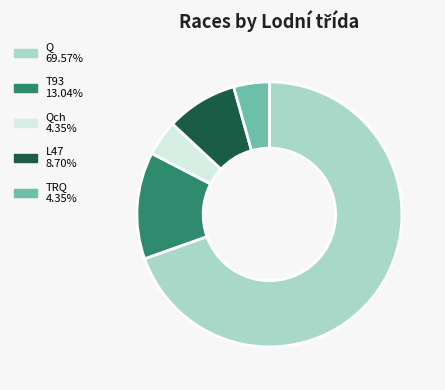

What is the ratio of the value at TRQ 4.35% to the value at L47 8.70%?

0.5